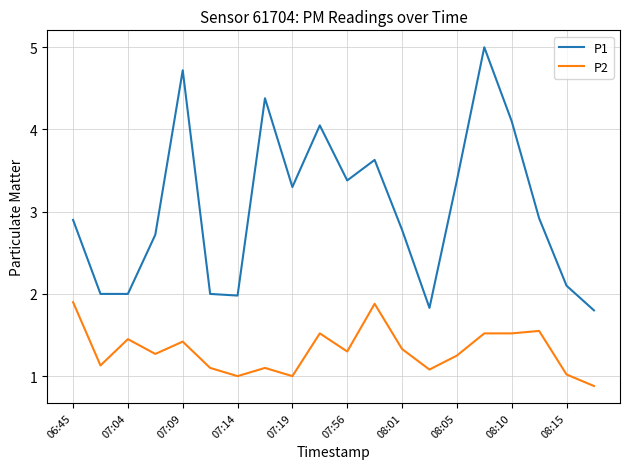

True or false: P2 and P1 cross at least once.

False